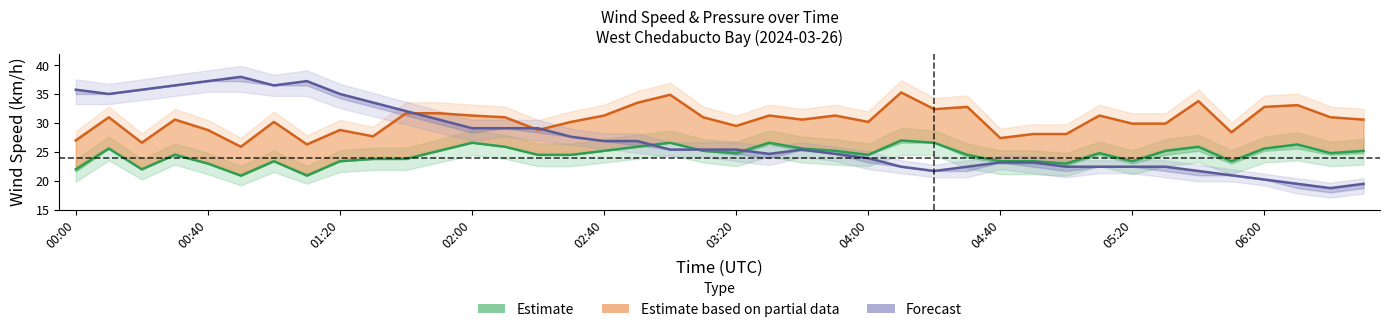

What is the sum of the Estimate values at 23 and 28?

48.6